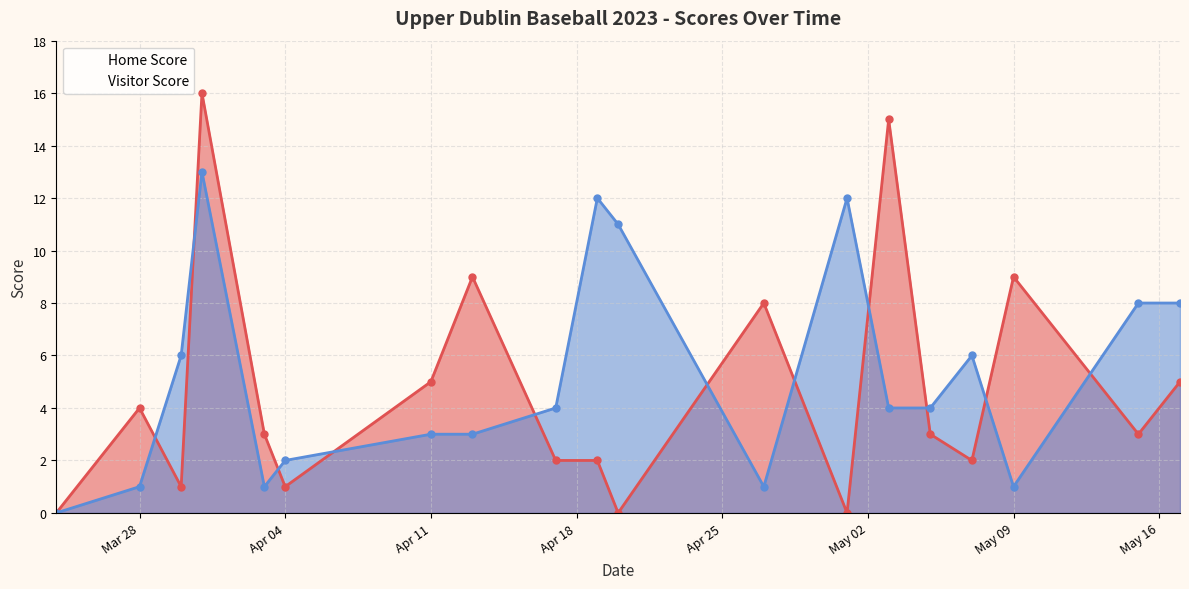

True or false: Home Score and Visitor Score intersect in this chart.

True